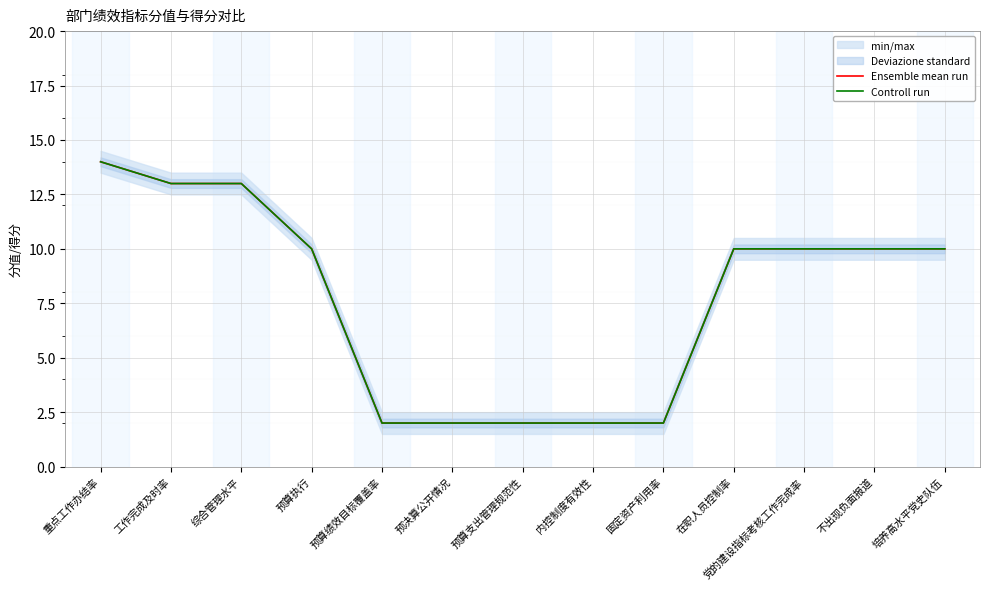

List the series in order of their peak value, highest first.

Ensemble mean run, Controll run